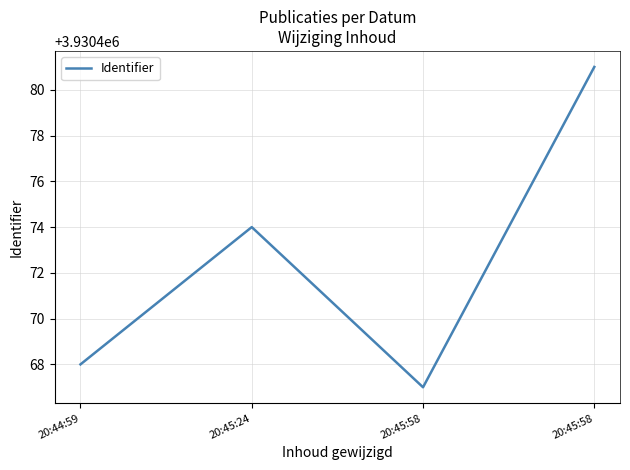

List the labels in order of value, smallest first.

20:45:58, 20:44:59, 20:45:24, 20:45:58